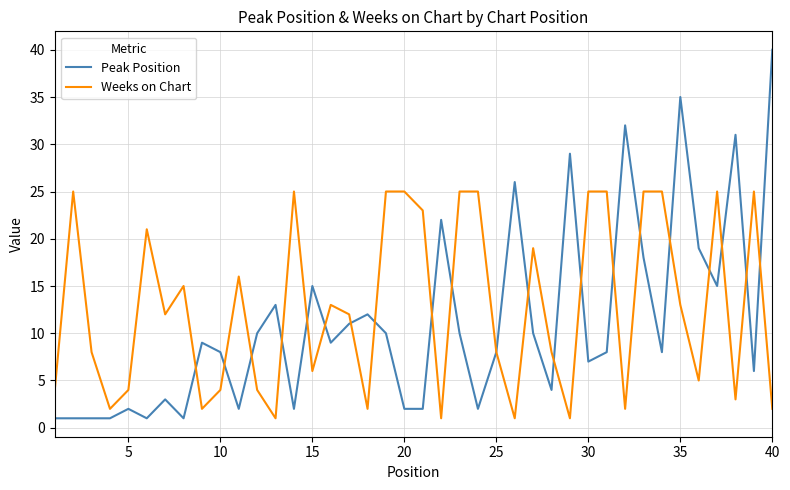

Rank the series by their maximum value, from lowest to highest.

Weeks on Chart, Peak Position